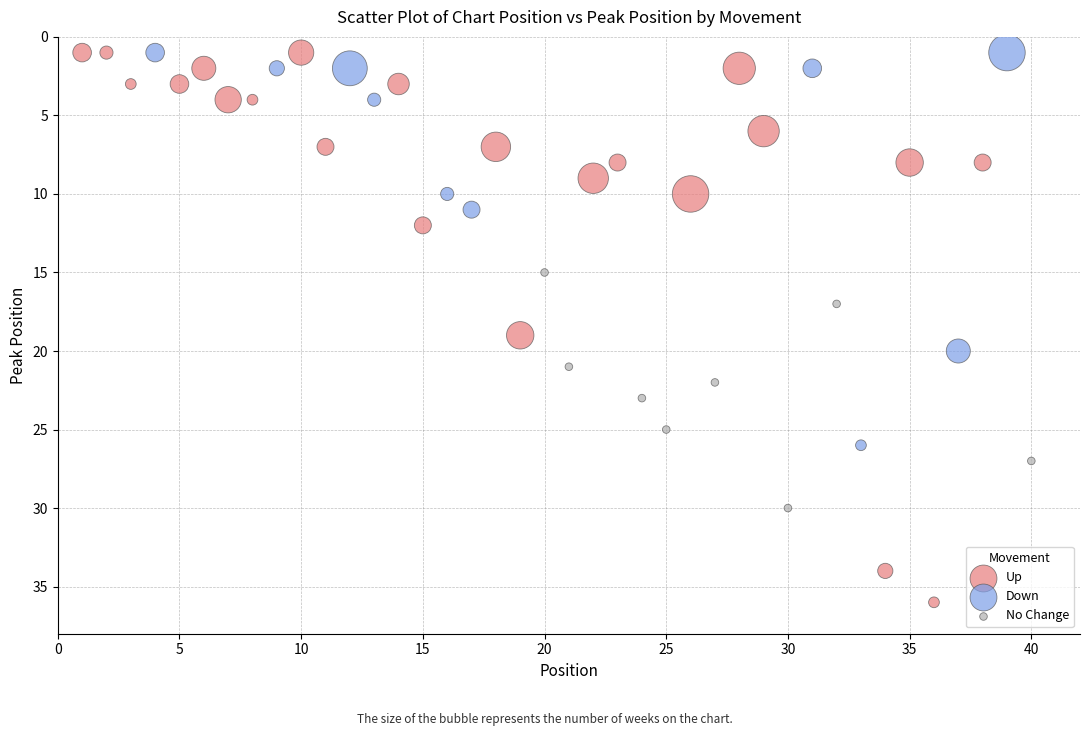

Which series reaches the maximum Y coordinate?

Up